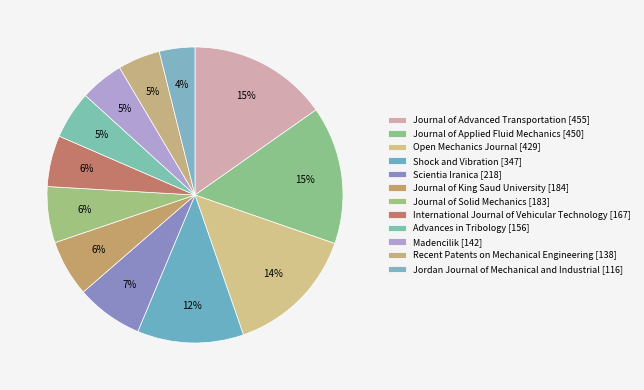

What percentage is the Journal of Advanced Transportation slice, to the nearest percent?

15%